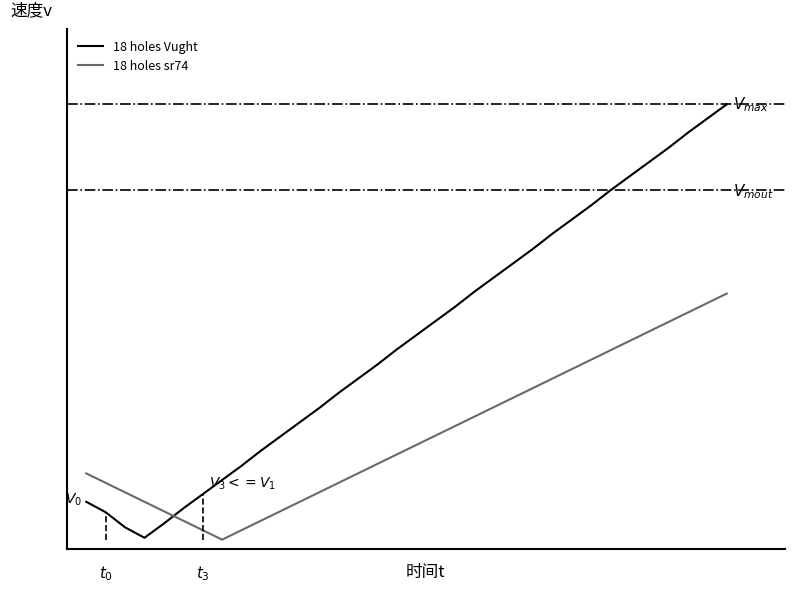

What are all the series names shown in the legend?

18 holes Vught, 18 holes sr74